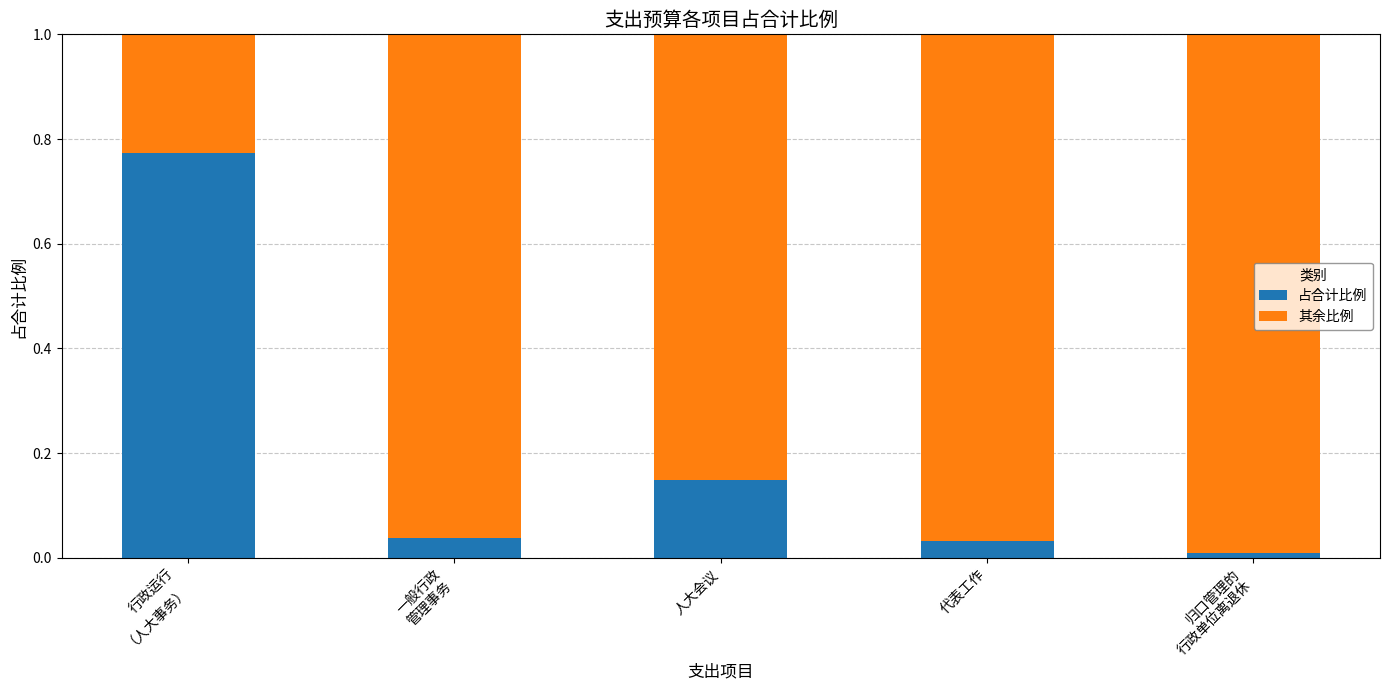

Does the chart contain any negative values?

No